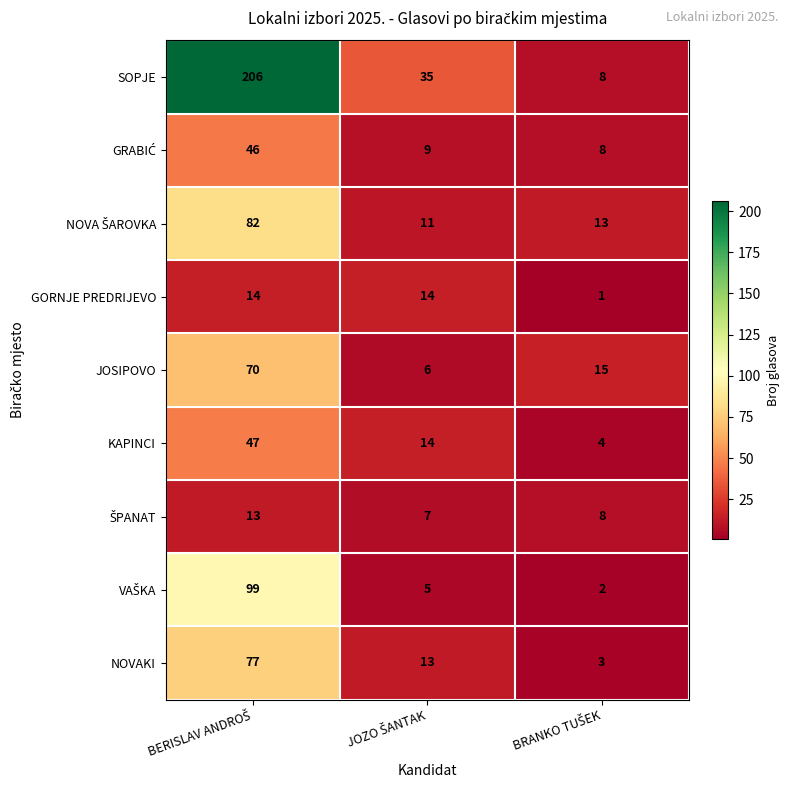

What is the minimum value shown in the chart?

1